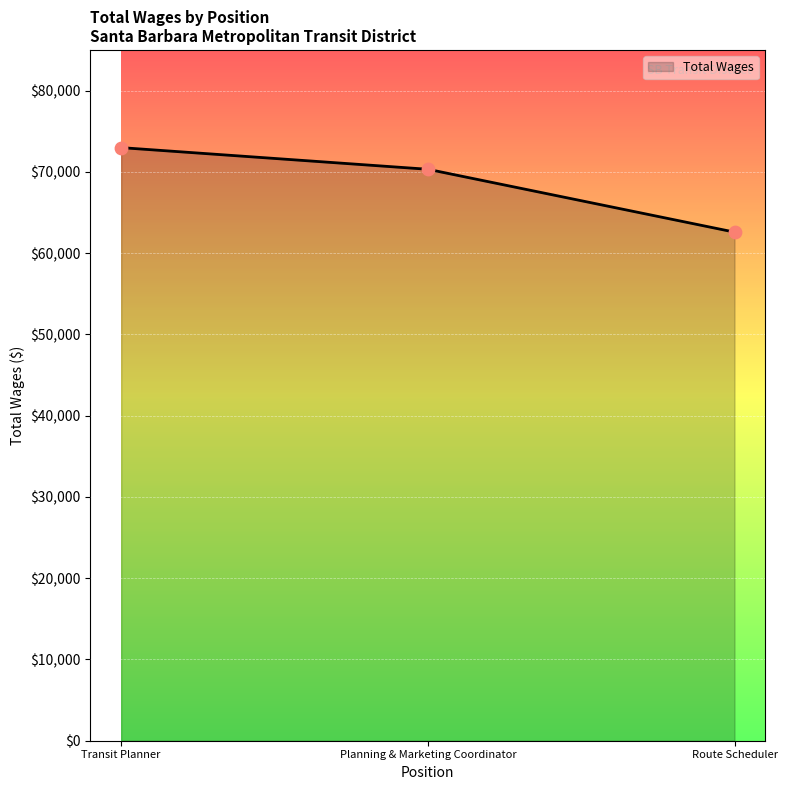

Between Transit Planner and Planning & Marketing Coordinator, which is larger?

Transit Planner